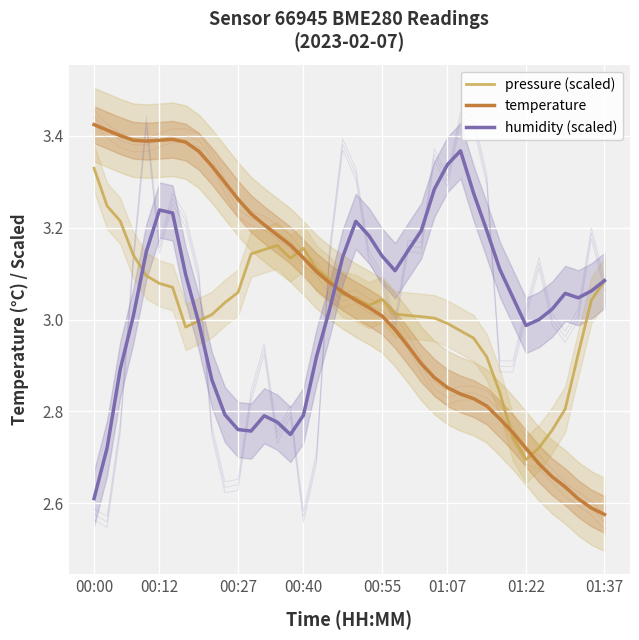

What value does the humidity (scaled) series have at 9?

2.9